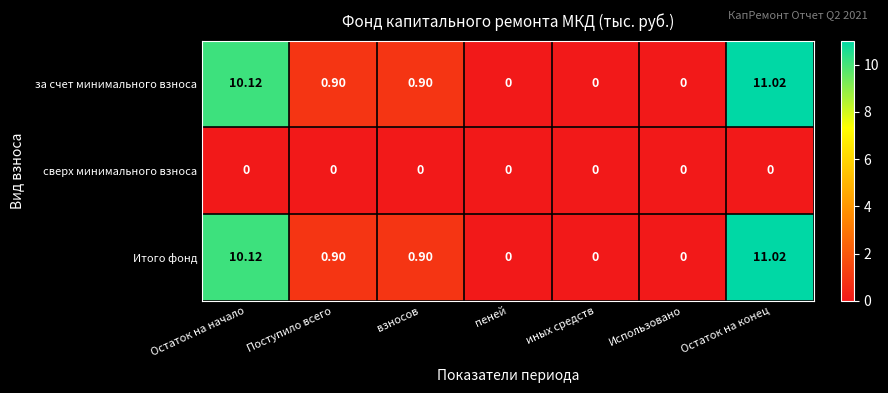

Which label corresponds to the largest value in the chart?

Остаток на конец